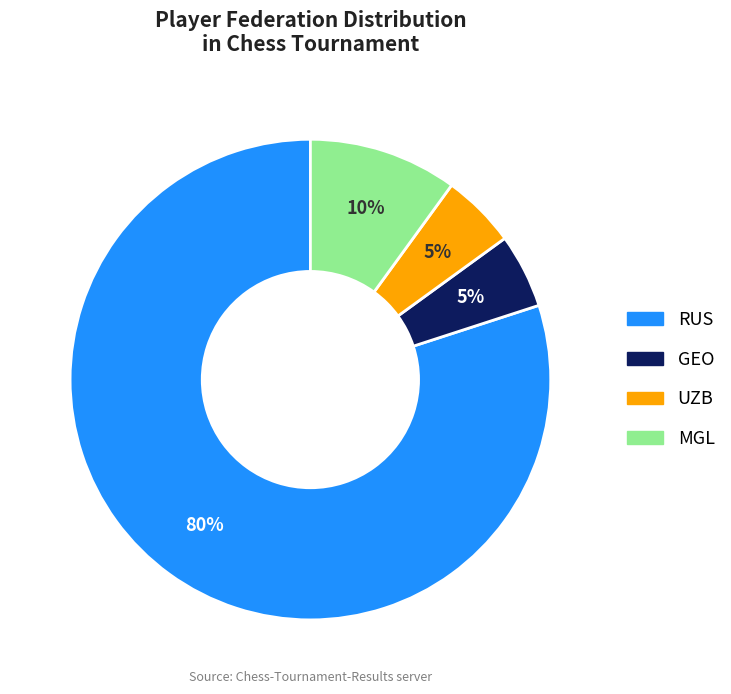

To the nearest percent, what is the difference between the largest and smallest slice percentages?

75%